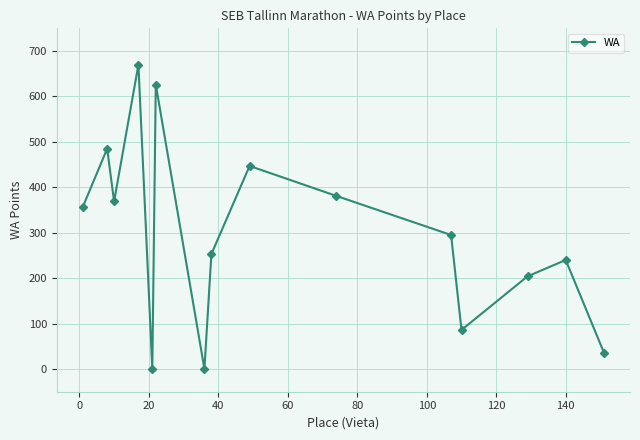

What is the average value?

297